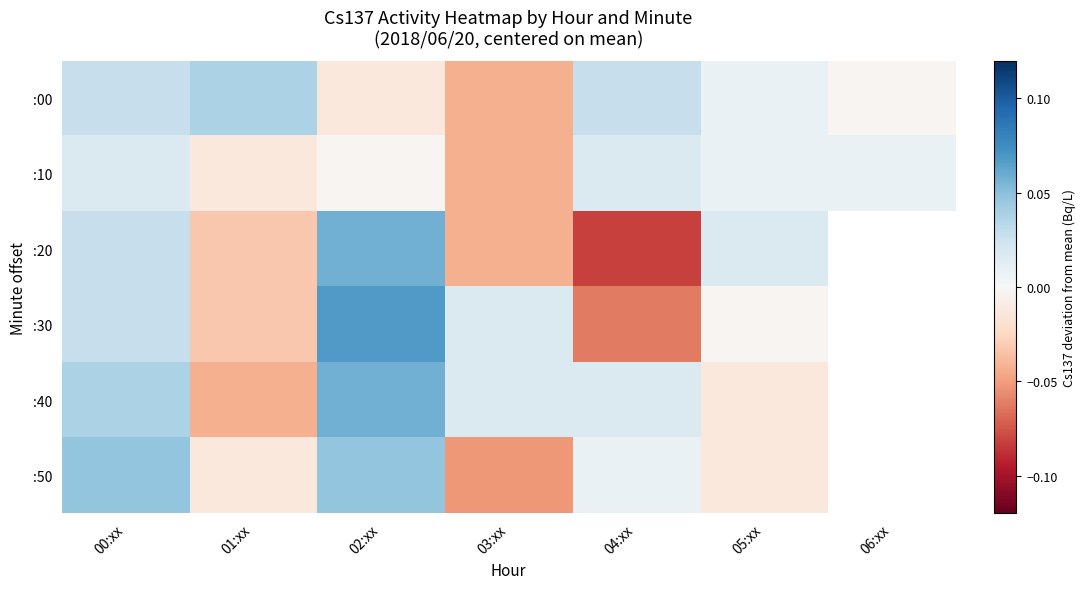

True or false: :30 has a value of -0.1 at 04:xx.

True